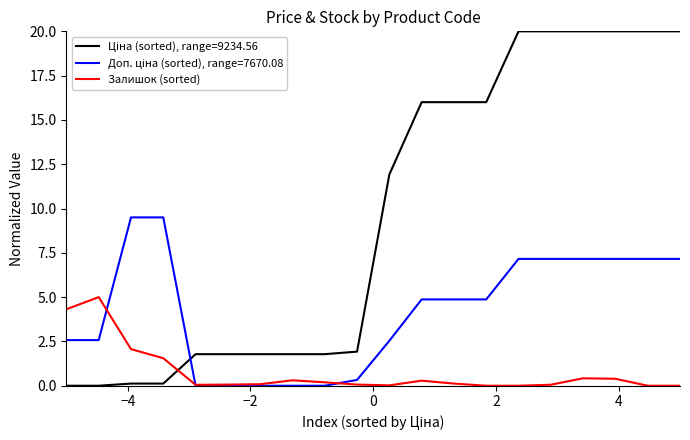

What is the greatest value displayed?

20.0